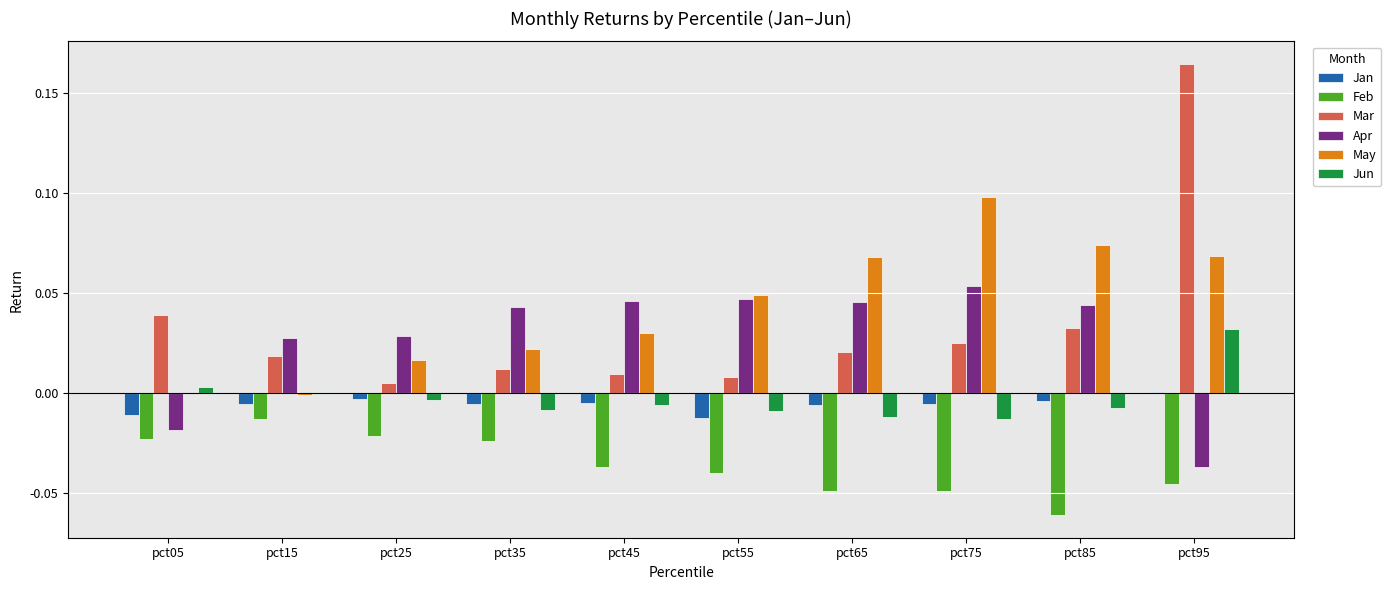

At which label does Mar reach its peak?

pct95